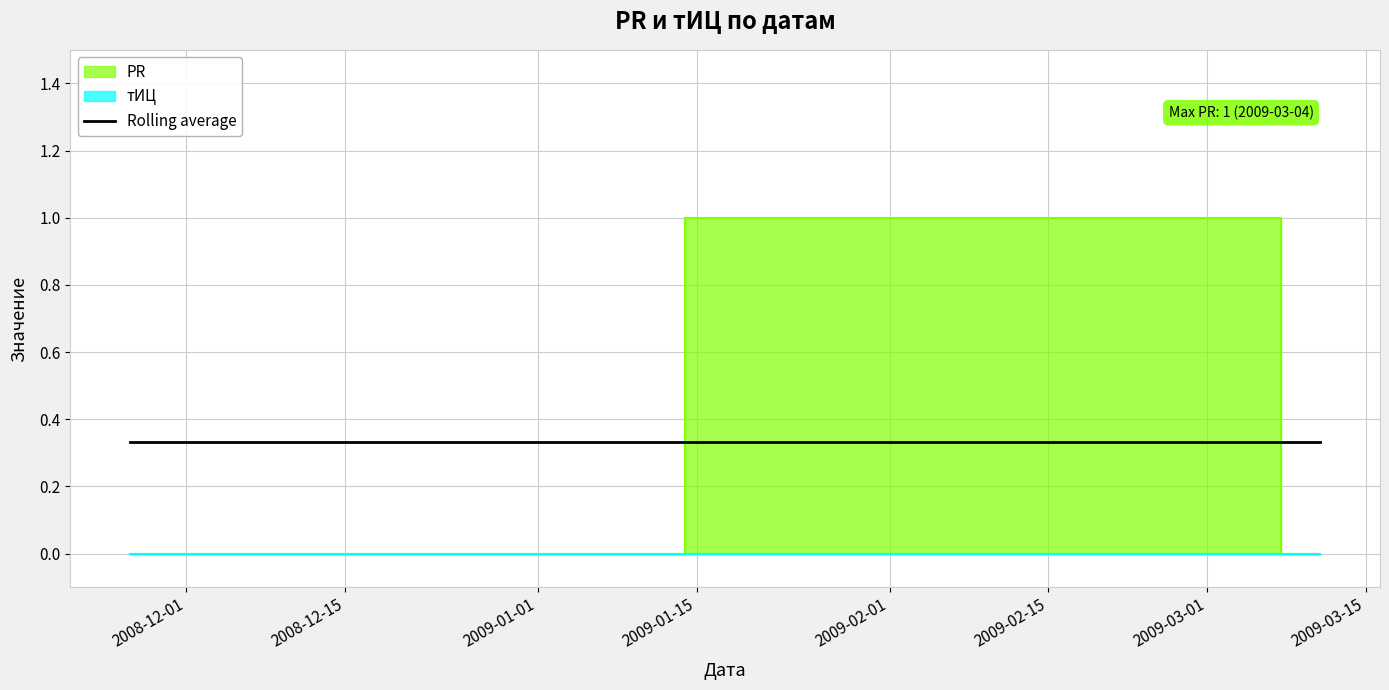

Where is the data nearest to the value 0?

2008-11-26